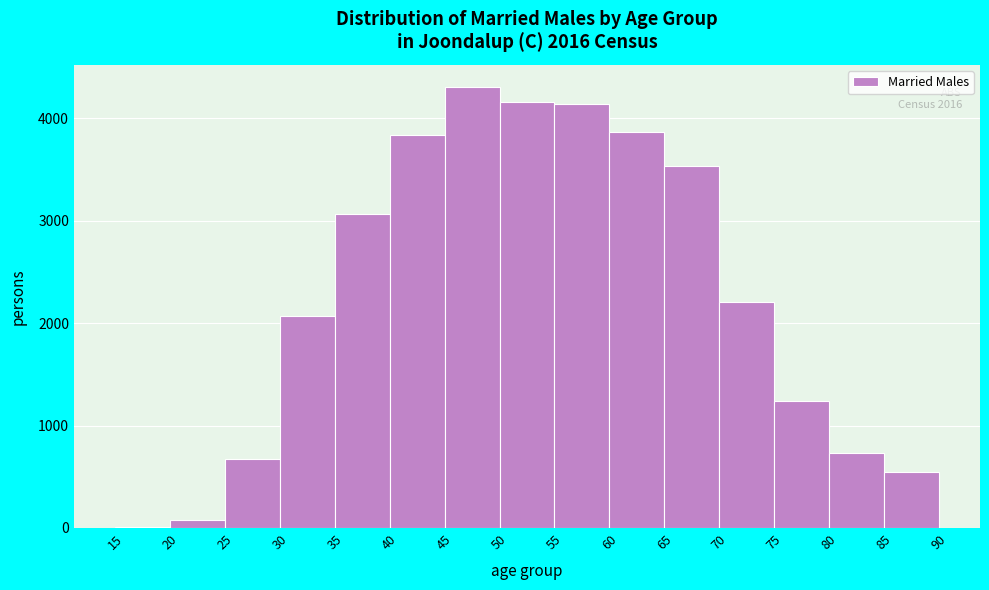

Over which range of the x-axis is the bar tallest?

45 to 50